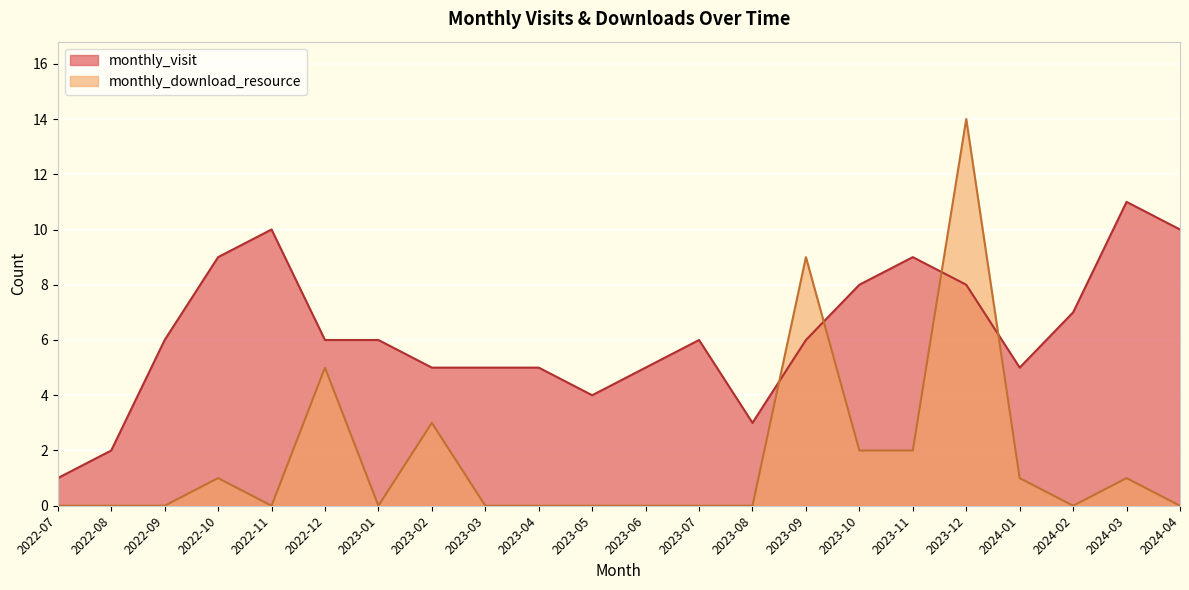

How many distinct data groups are displayed?

2